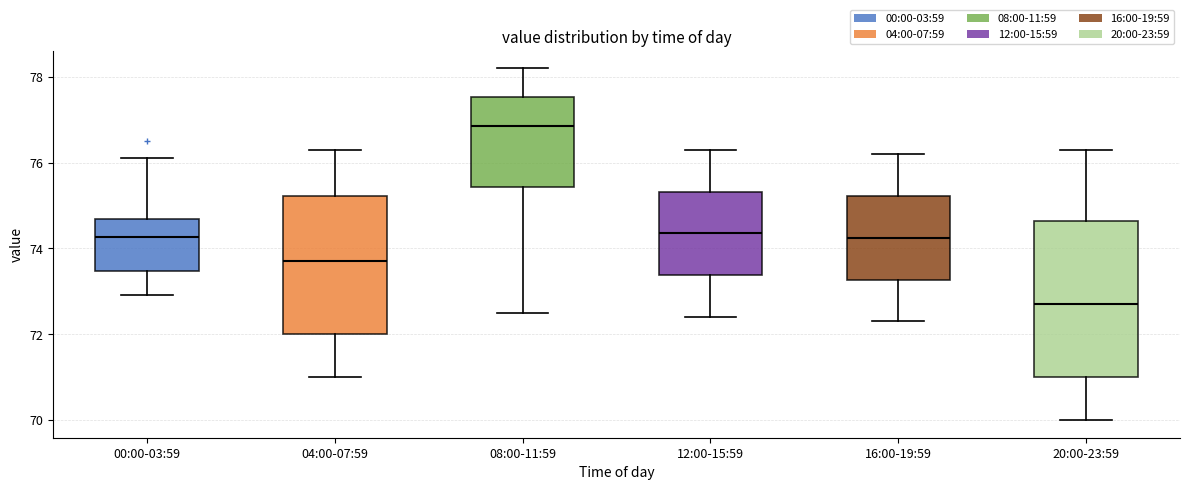

Comparing the boxes themselves (not the whiskers), which one is the tallest?

20:00-23:59